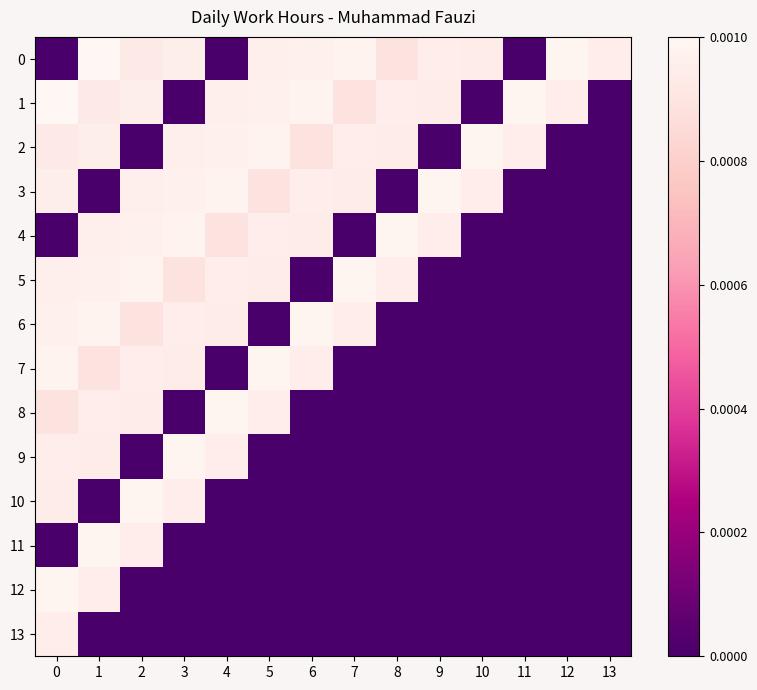

List the series in order of their peak value, lowest first.

13, 2, 3, 4, 5, 6, 7, 8, 9, 10, 11, 12, 0, 1